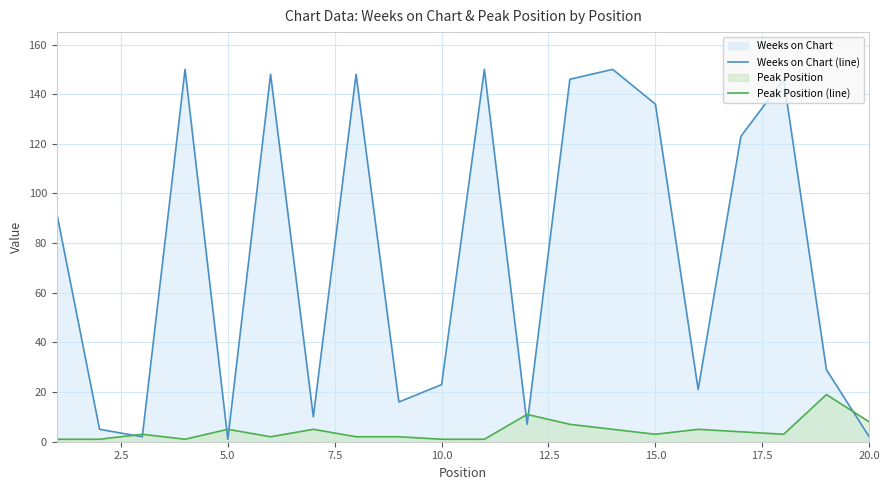

What is the value of the Peak Position (line) point at the 17th from the left?

4